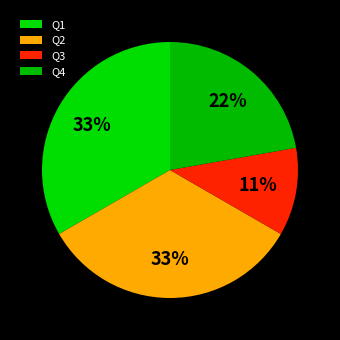

How many slices are in this pie chart?

4